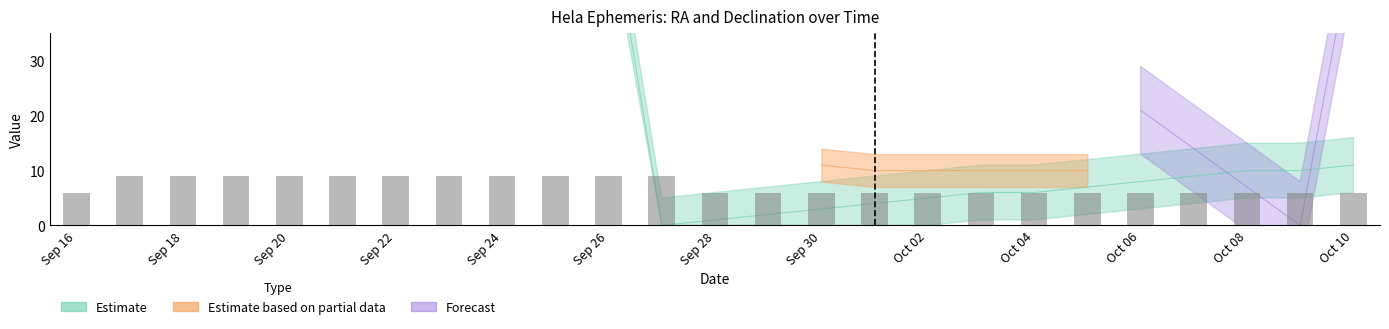

Reading left to right, what are all the values shown in this chart?

RA_min: Sep 16=49.0	Sep 17=50.0	Sep 18=51.0	Sep 19=52.0	Sep 20=53.0	Sep 21=54.0	Sep 22=55.0	Sep 23=56.0	Sep 24=57.0	Sep 25=58.0	Sep 26=59.0	Sep 27=0.0	Sep 28=1.0	Sep 29=2.0	Sep 30=3.0	Oct 01=4.0	Oct 02=5.0	Oct 03=6.0	Oct 04=6.0	Oct 05=7.0	Oct 06=8.0	Oct 07=9.0	Oct 08=10.0	Oct 09=10.0	Oct 10=11.0
Approx_Mag: Sep 16=6.0	Sep 17=9.0	Sep 18=9.0	Sep 19=9.0	Sep 20=9.0	Sep 21=9.0	Sep 22=9.0	Sep 23=9.0	Sep 24=9.0	Sep 25=9.0	Sep 26=9.0	Sep 27=9.0	Sep 28=6.0	Sep 29=6.0	Sep 30=6.0	Oct 01=6.0	Oct 02=6.0	Oct 03=6.0	Oct 04=6.0	Oct 05=6.0	Oct 06=6.0	Oct 07=6.0	Oct 08=6.0	Oct 09=6.0	Oct 10=6.0